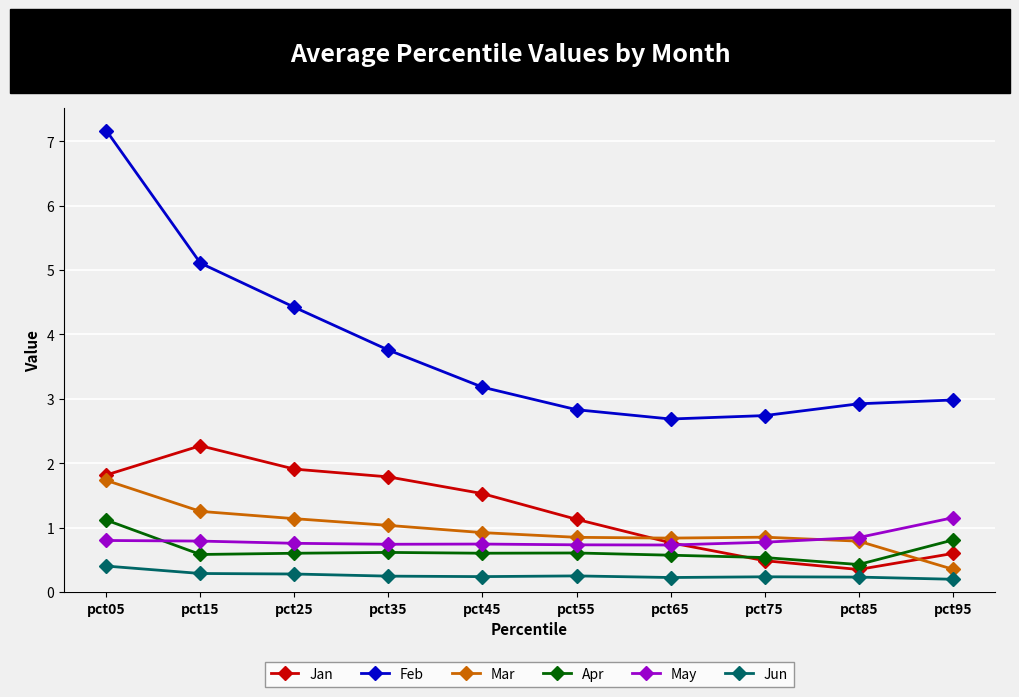

How many lines are shown in the chart?

6